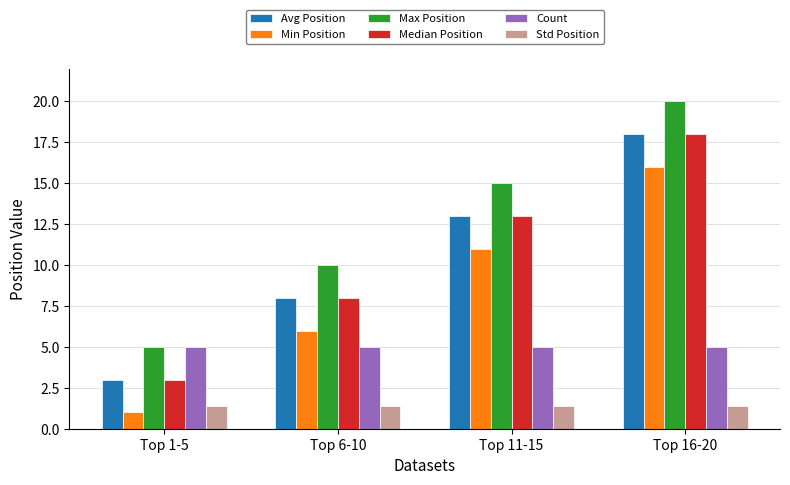

Which label corresponds to the largest value in the chart?

Top 16-20